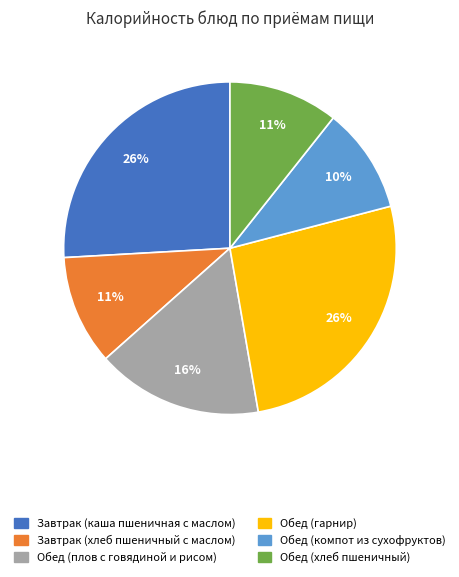

To the nearest percent, what is the difference between the largest and smallest slice percentages?

16%